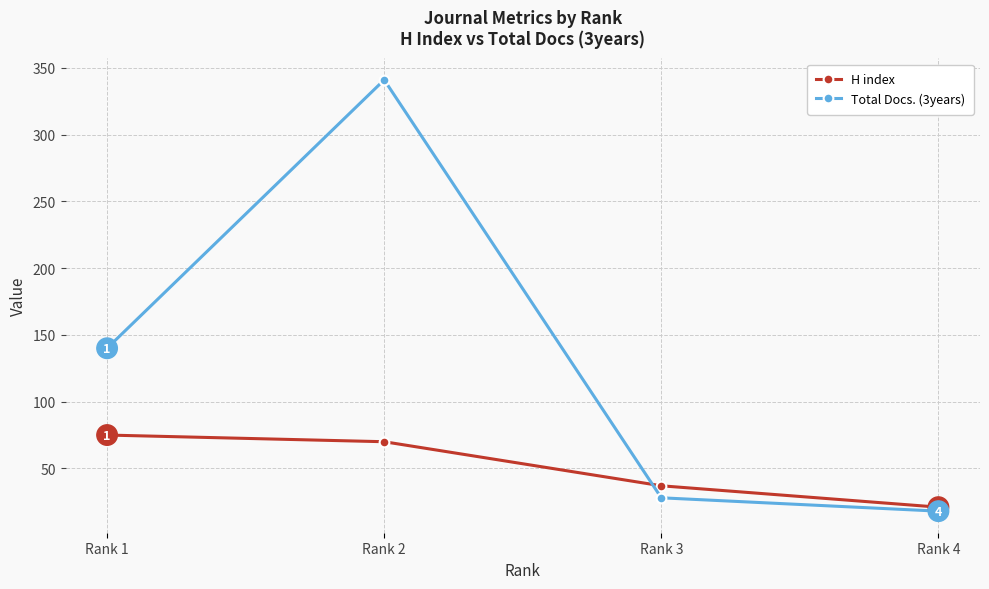

What is the difference between the highest and lowest values at Rank 4?

3